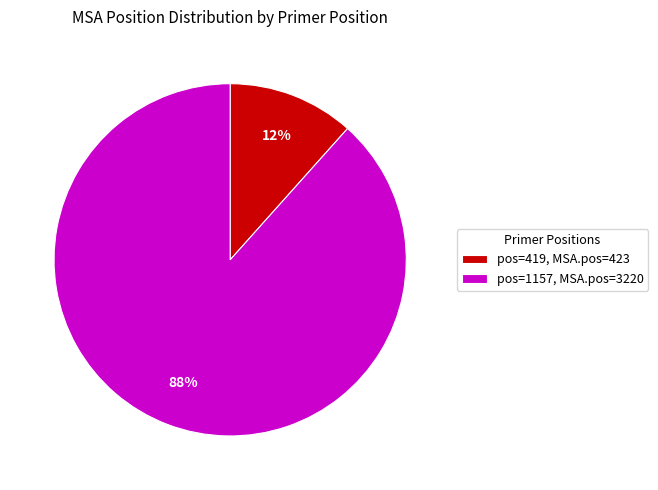

To the nearest percent, what percentage of the pie is pos=419, MSA.pos=423?

12%